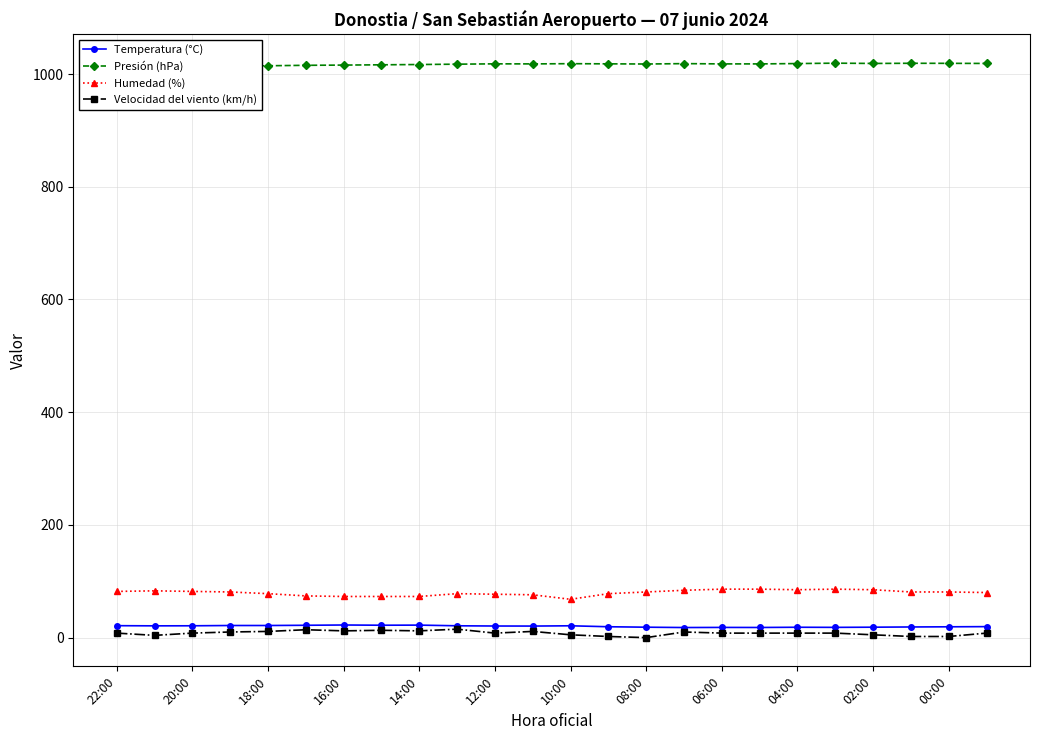

True or false: Velocidad del viento (km/h) and Humedad (%) intersect in this chart.

False